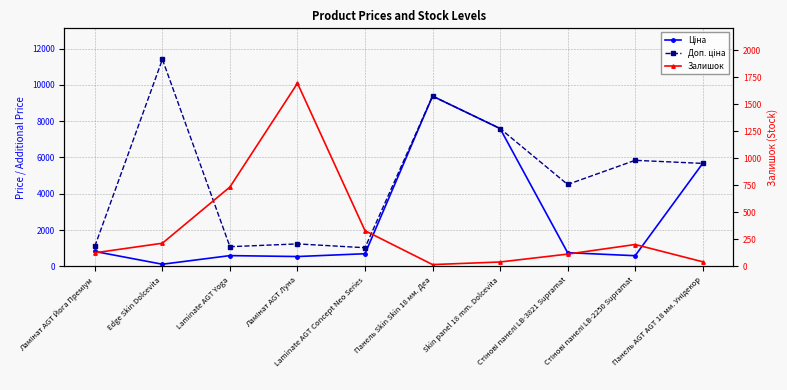

What is the label of the 5th point from the right?

Панель Skin Skin 18 мм. Деа